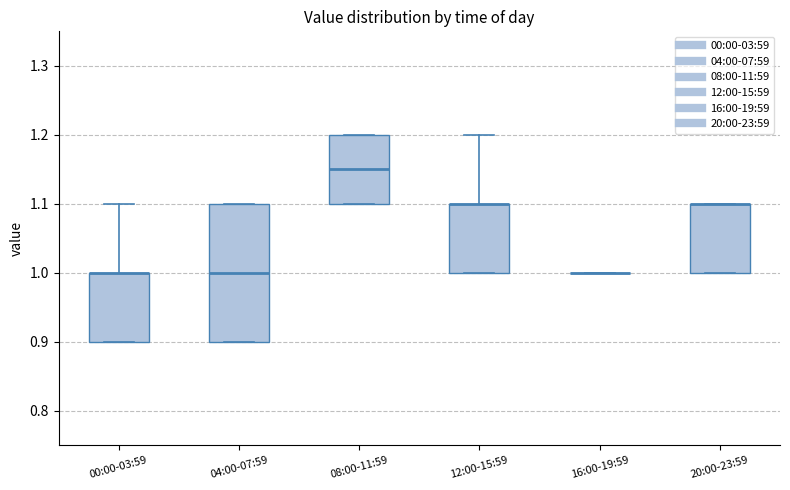

Reading left to right, read every box against the y-axis: the position of its median line, the range the box covers, and the ends of its whiskers. The values are not printed on the chart, so give them approximately, as read against the axis.

00:00-03:59: median 1.00 (drawn on the box's upper edge), box 0.90 to 1.00, whiskers 0.90 to 1.10
04:00-07:59: median 1.00, box 0.90 to 1.10, whiskers 0.90 to 1.10
08:00-11:59: median 1.15, box 1.10 to 1.20, whiskers 1.10 to 1.20
12:00-15:59: median 1.10 (drawn on the box's upper edge), box 1.00 to 1.10, whiskers 1.00 to 1.20
16:00-19:59: box collapsed to a line at 1.00, whiskers 1.00 to 1.00
20:00-23:59: median 1.10 (drawn on the box's upper edge), box 1.00 to 1.10, whiskers 1.00 to 1.10